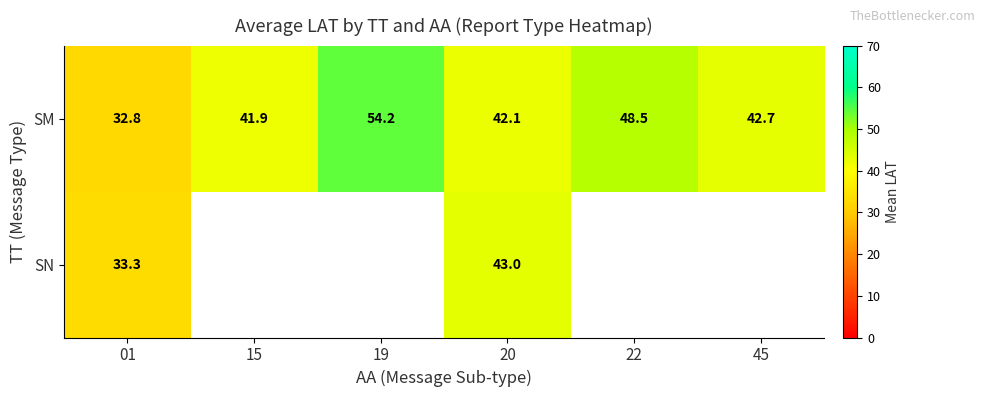

Rank the series at 01 from lowest to highest value.

SM, SN